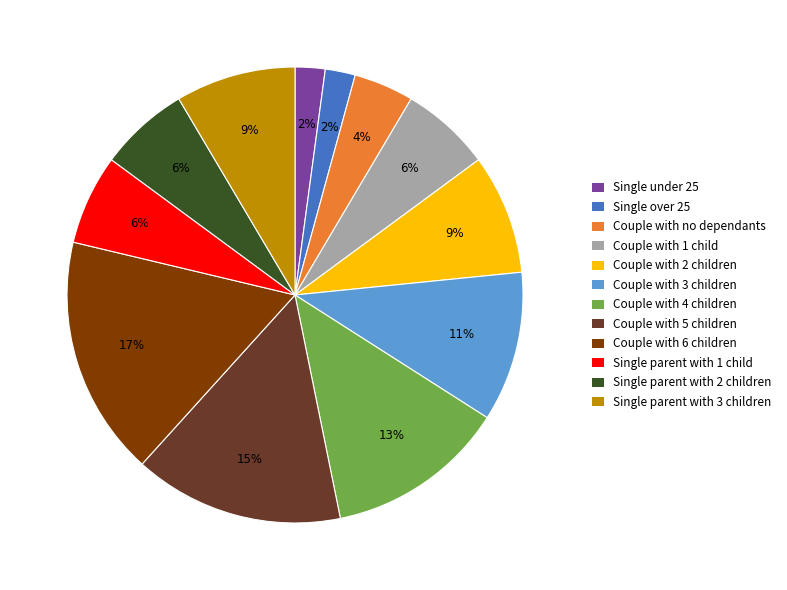

Which has a higher value, Couple with 1 child or Single under 25?

Couple with 1 child